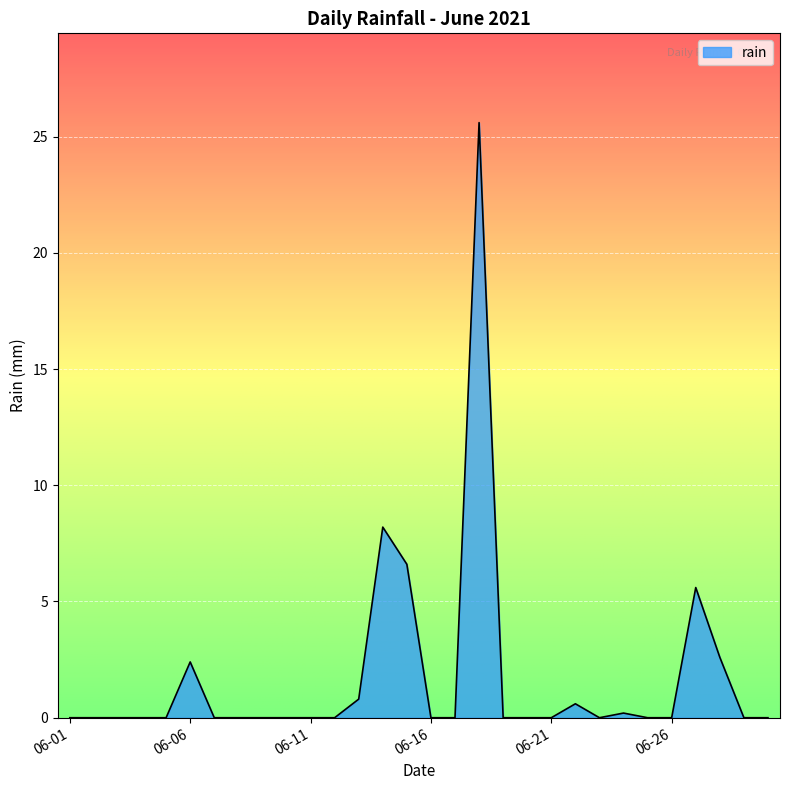

What is the maximum value shown in the chart?

25.6